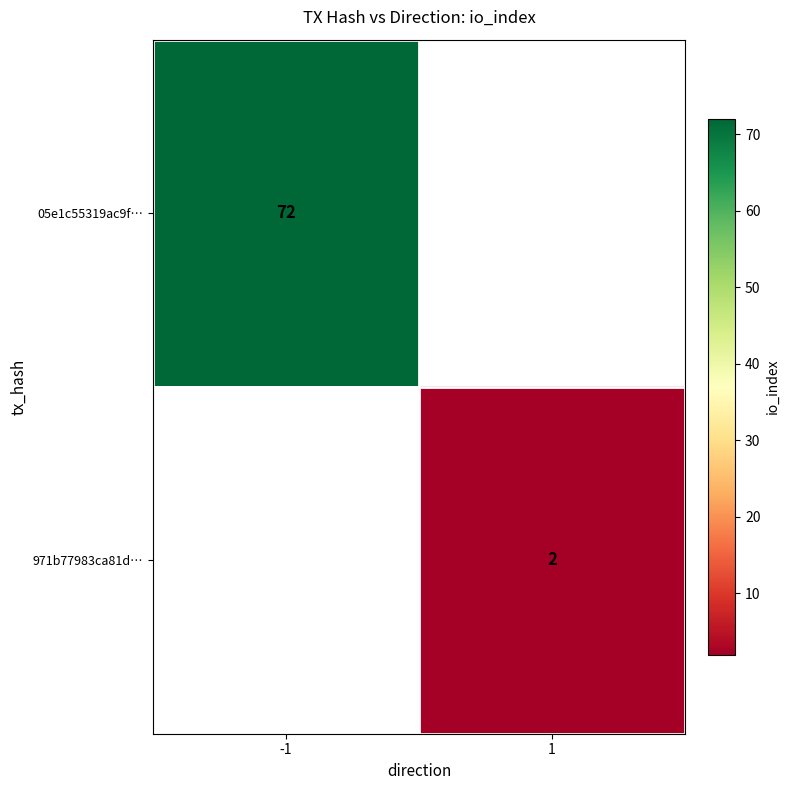

The 05e1c55319ac9f… series shows 72 at -1. True or false?

True